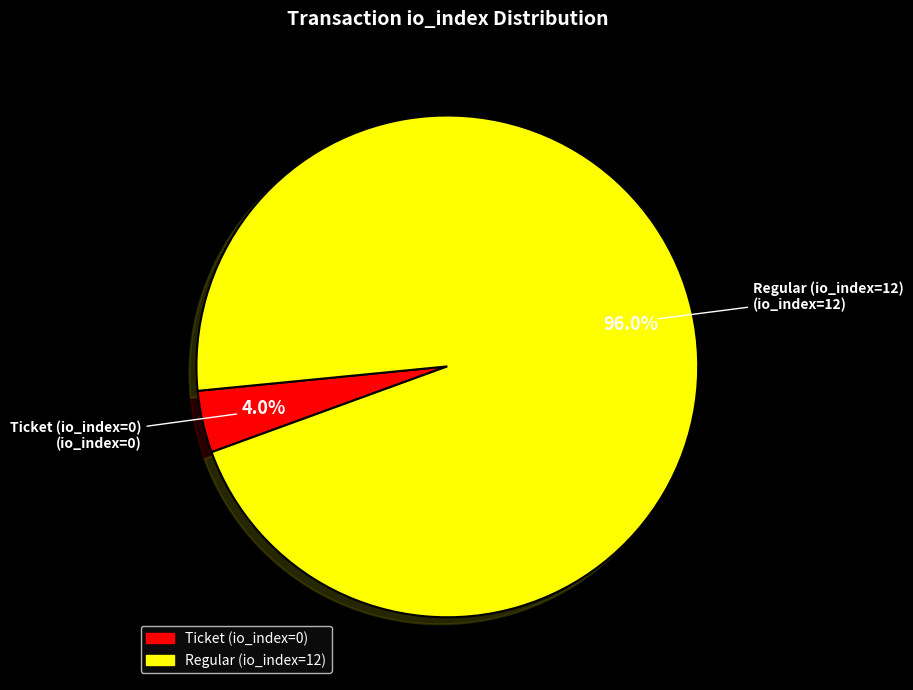

To the nearest percent, what is the combined percentage of Ticket (io_index=0) and Regular (io_index=12)?

100%